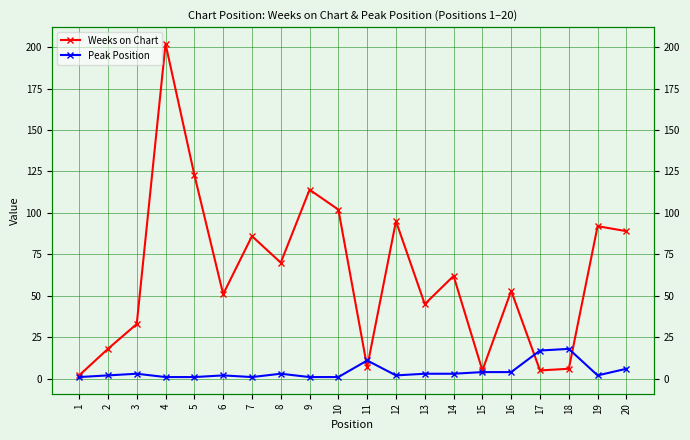

After their last crossing, which series has the higher values: Peak Position or Weeks on Chart?

Weeks on Chart